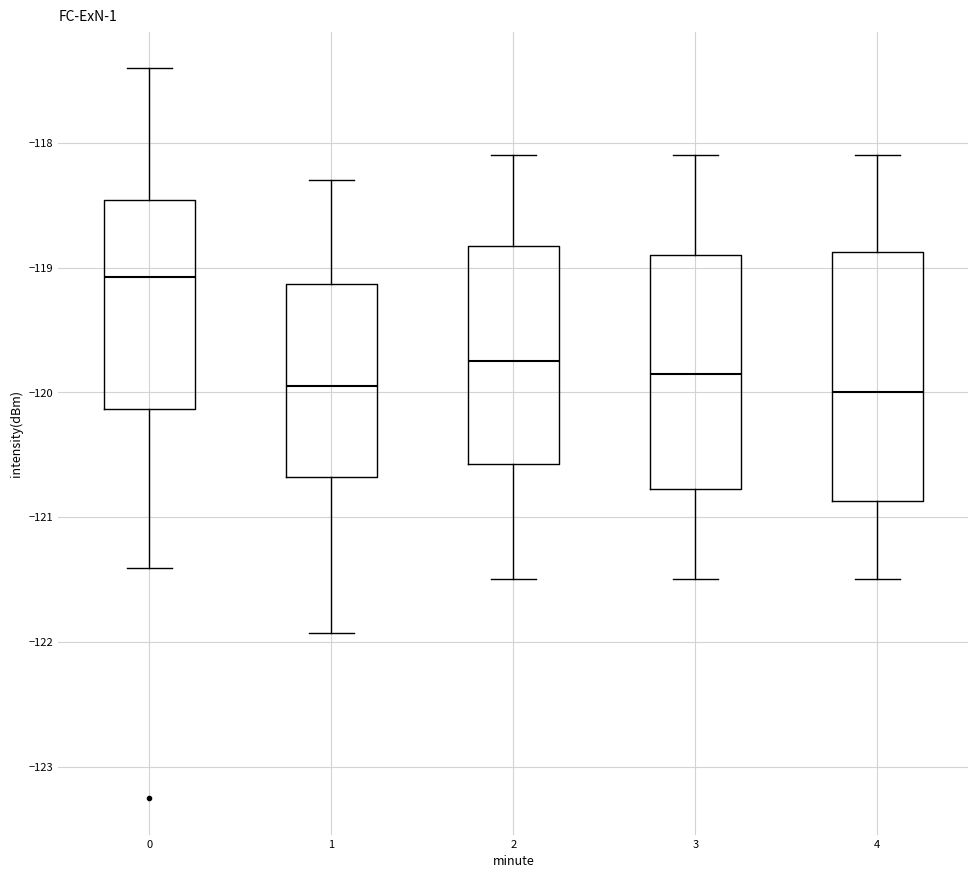

Comparing the boxes themselves (not the whiskers), which one is the tallest?

4